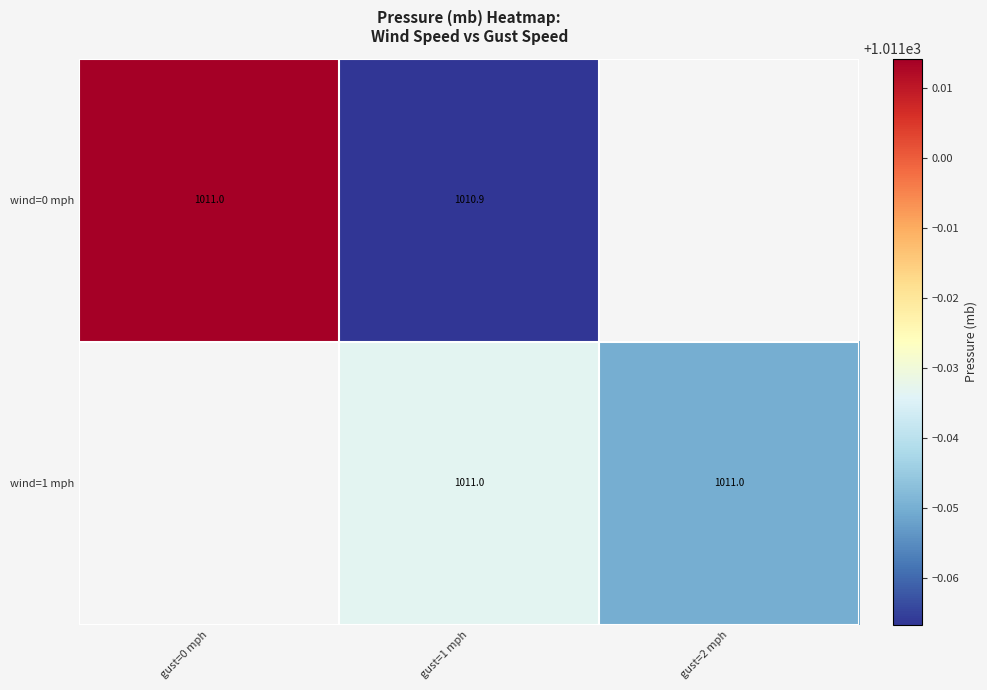

Is the value of wind=0 mph at gust=1 mph greater than the value of wind=1 mph at gust=1 mph?

No